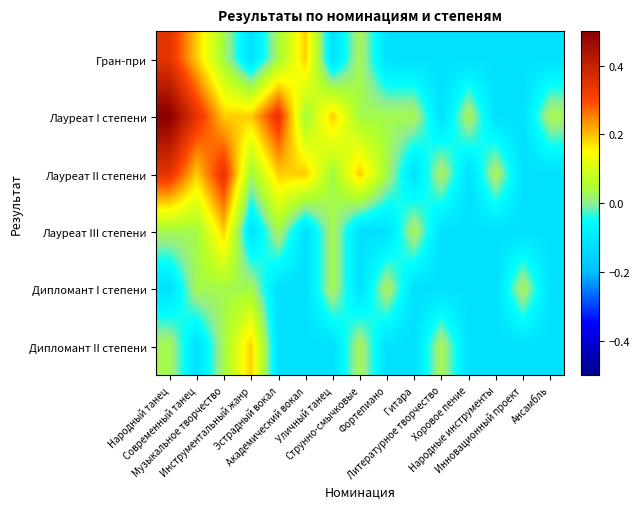

Reading left to right, list all the values displayed in this chart.

Гран-при: Народный танец=0.3	Современный танец=0.2	Музыкальное творчество=0.0	Инструментальный жанр=-0.1	Эстрадный вокал=0.0	Академический вокал=0.2	Уличный танец=-0.1	Струнно-смычковые=0.0	Фортепиано=-0.1	Гитара=-0.1	Литературное творчество=-0.1	Хоровое пение=-0.1	Народные инструменты=-0.1	Инновационный проект=-0.1	Ансамбль=-0.1
Лауреат I степени: Народный танец=0.5	Современный танец=0.3	Музыкальное творчество=0.2	Инструментальный жанр=0.2	Эстрадный вокал=0.3	Академический вокал=0.0	Уличный танец=0.2	Струнно-смычковые=0.0	Фортепиано=0.0	Гитара=0.0	Литературное творчество=-0.1	Хоровое пение=0.0	Народные инструменты=-0.1	Инновационный проект=-0.1	Ансамбль=0.0
Лауреат II степени: Народный танец=0.3	Современный танец=0.2	Музыкальное творчество=0.3	Инструментальный жанр=0.0	Эстрадный вокал=0.2	Академический вокал=0.2	Уличный танец=0.0	Струнно-смычковые=0.2	Фортепиано=0.0	Гитара=-0.1	Литературное творчество=0.0	Хоровое пение=-0.1	Народные инструменты=0.0	Инновационный проект=-0.1	Ансамбль=-0.1
Лауреат III степени: Народный танец=0.0	Современный танец=0.0	Музыкальное творчество=0.2	Инструментальный жанр=-0.1	Эстрадный вокал=0.0	Академический вокал=-0.1	Уличный танец=0.0	Струнно-смычковые=-0.1	Фортепиано=-0.1	Гитара=0.0	Литературное творчество=-0.1	Хоровое пение=-0.1	Народные инструменты=-0.1	Инновационный проект=-0.1	Ансамбль=-0.1
Дипломант I степени: Народный танец=-0.1	Современный танец=0.0	Музыкальное творчество=0.0	Инструментальный жанр=0.0	Эстрадный вокал=-0.1	Академический вокал=-0.1	Уличный танец=0.0	Струнно-смычковые=-0.1	Фортепиано=0.0	Гитара=-0.1	Литературное творчество=-0.1	Хоровое пение=-0.1	Народные инструменты=-0.1	Инновационный проект=0.0	Ансамбль=-0.1
Дипломант II степени: Народный танец=0.0	Современный танец=-0.1	Музыкальное творчество=0.0	Инструментальный жанр=0.2	Эстрадный вокал=-0.1	Академический вокал=-0.1	Уличный танец=-0.1	Струнно-смычковые=0.0	Фортепиано=-0.1	Гитара=-0.1	Литературное творчество=0.0	Хоровое пение=-0.1	Народные инструменты=-0.1	Инновационный проект=-0.1	Ансамбль=-0.1